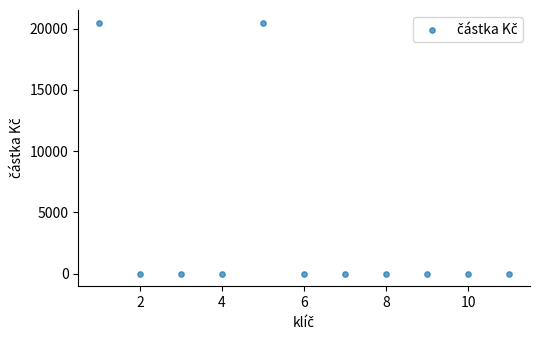

What is the average Y value?

3727.3